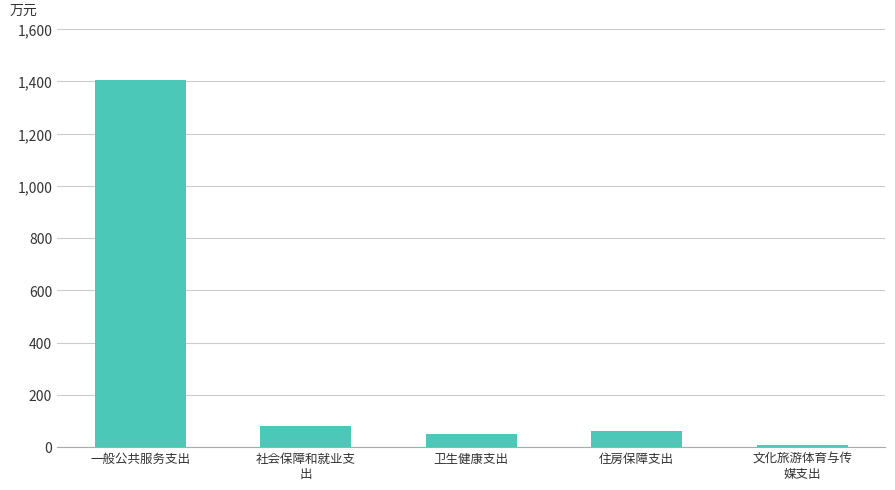

The chart shows a value of 48.9 at 卫生健康支出. True or false?

True